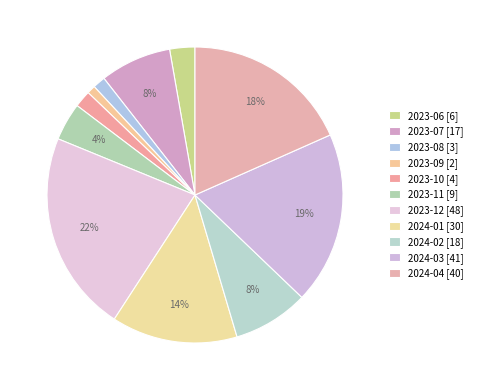

To the nearest percent, what is the average slice percentage?

9%